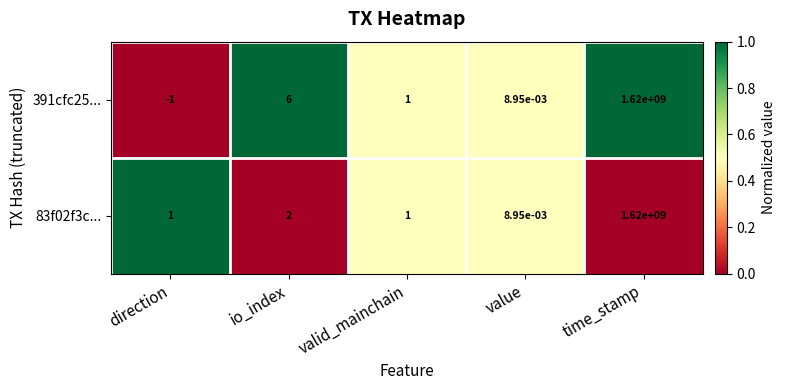

Rank the series by their average value, from lowest to highest.

83f02f3c..., 391cfc25...